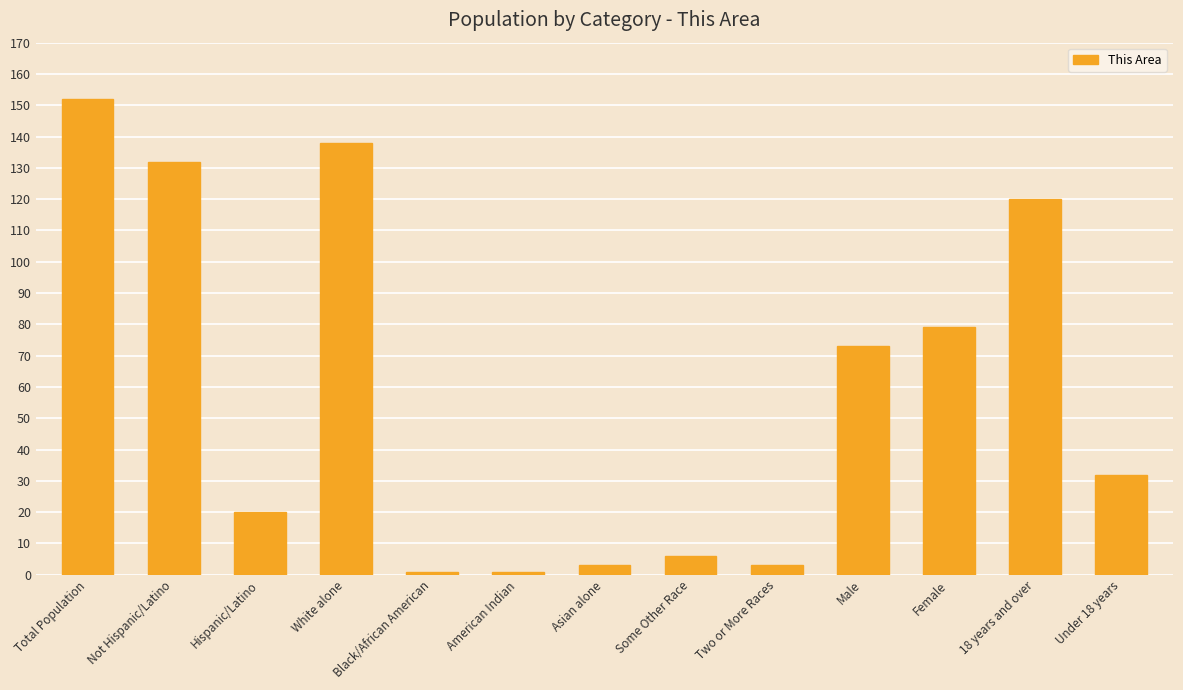

What is the maximum value shown in the chart?

152